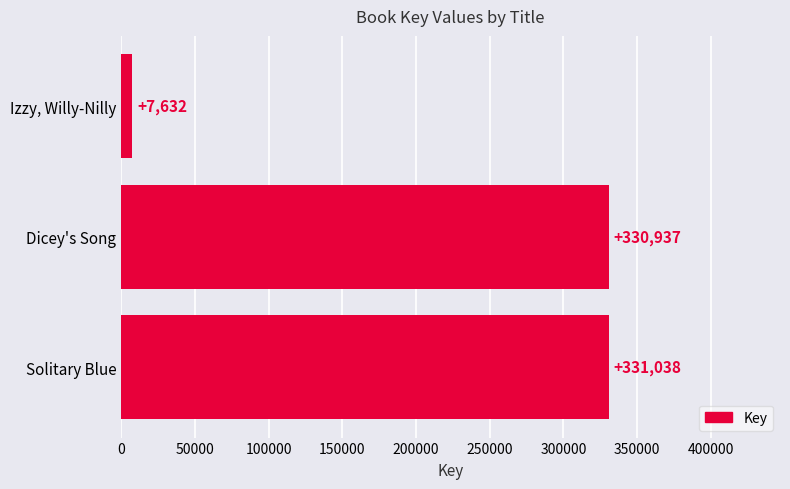

What is the difference between the maximum and minimum values?

323406